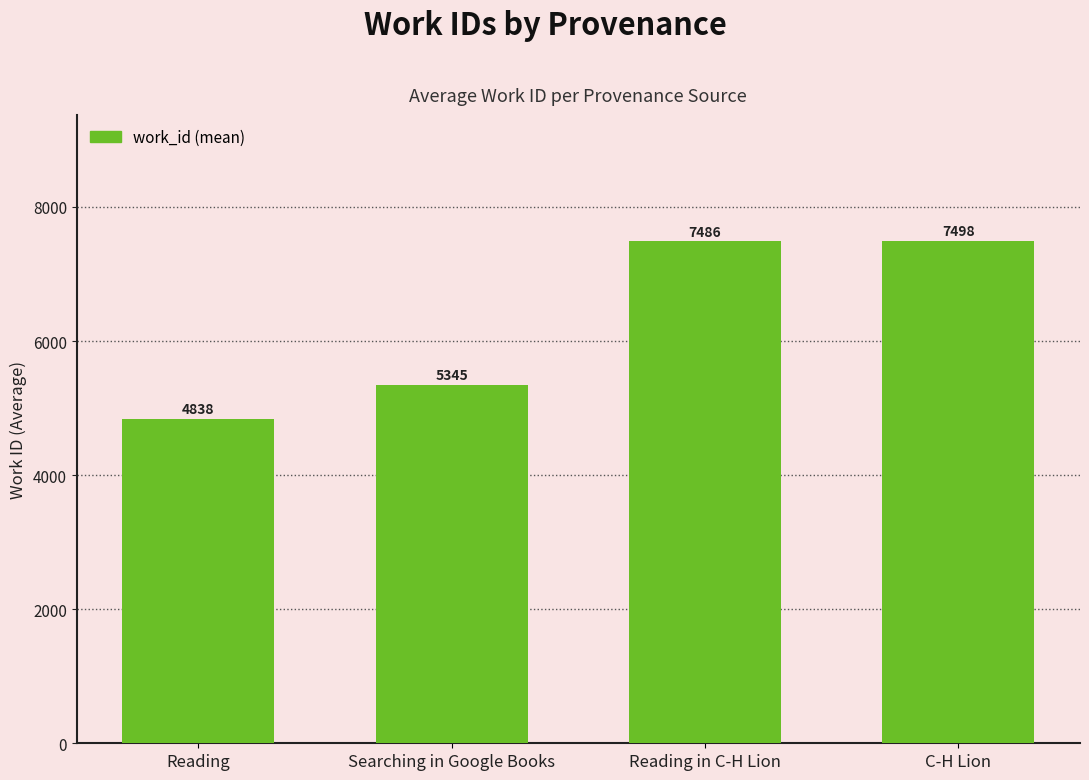

Does the chart contain any negative values?

No